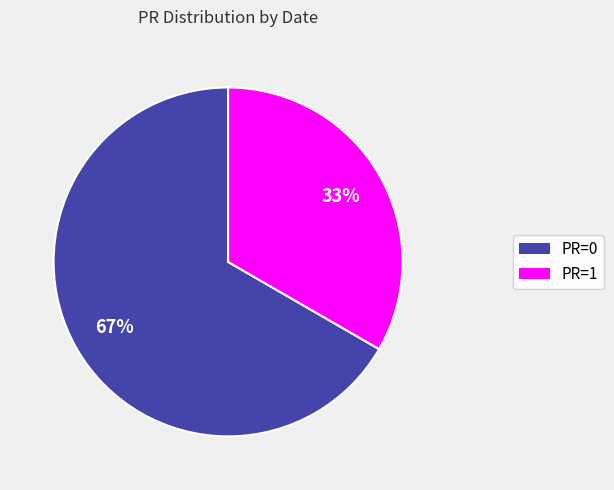

Is there a majority slice in this chart?

Yes